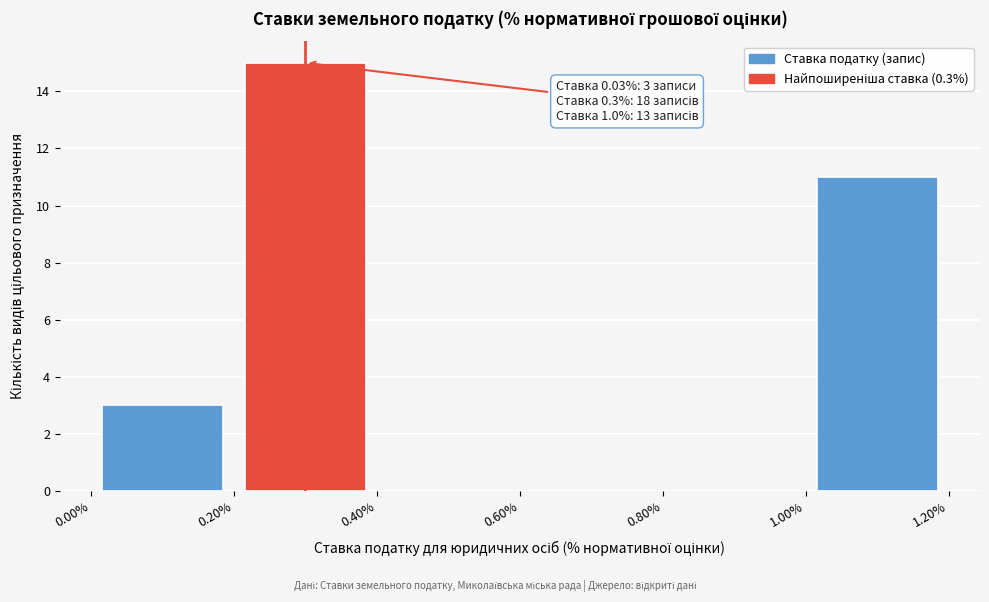

Which range on the x-axis has the tallest bar?

0.20% to 0.40%